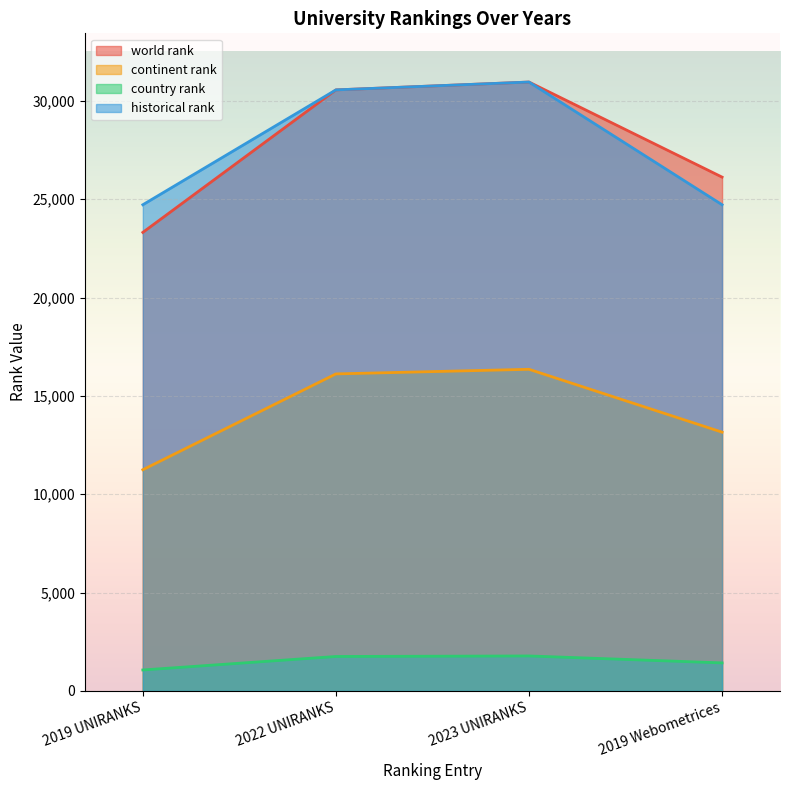

Which series has the largest range (max minus min)?

world rank